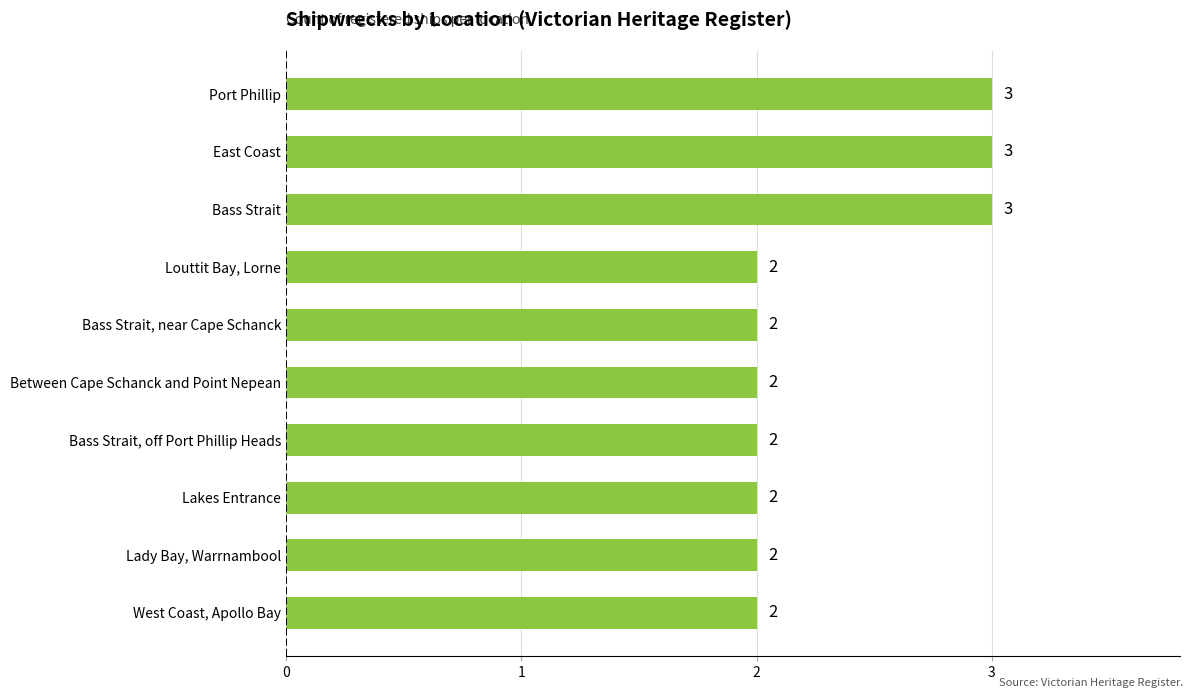

What is the maximum value shown in the chart?

3